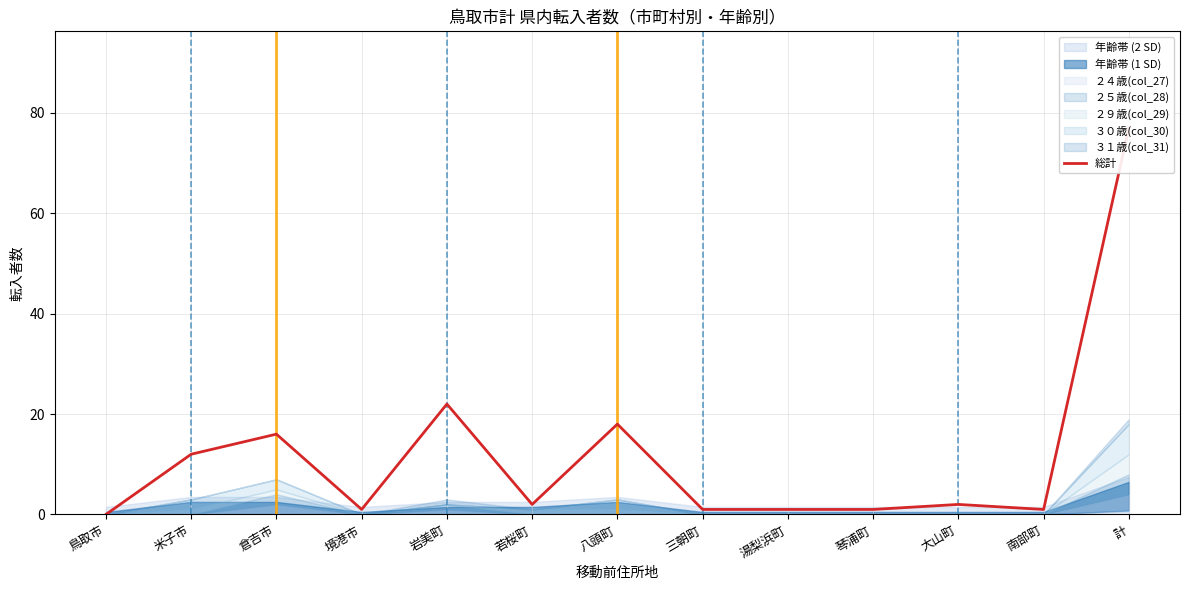

The chart shows a value of -36 at 鳥取市. True or false?

False